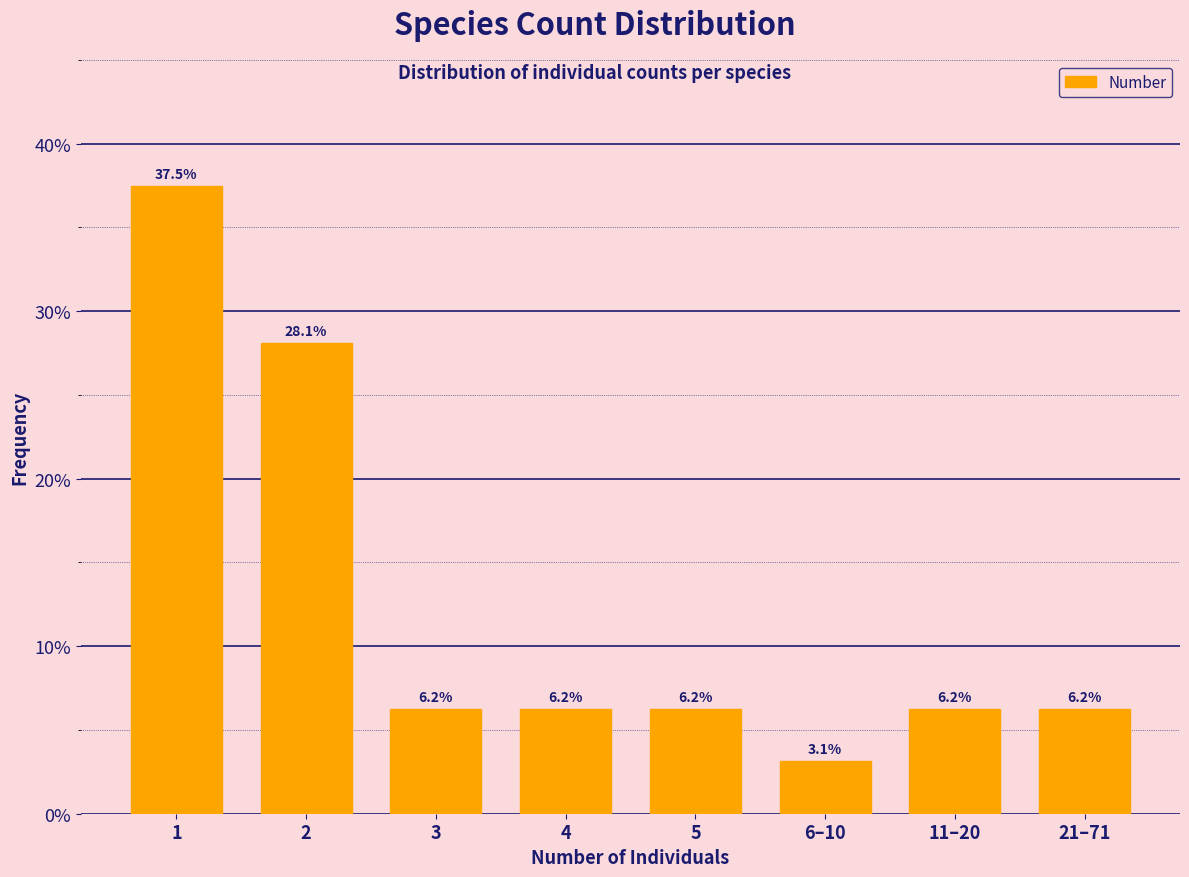

What is the difference between the maximum and minimum values?

34.4